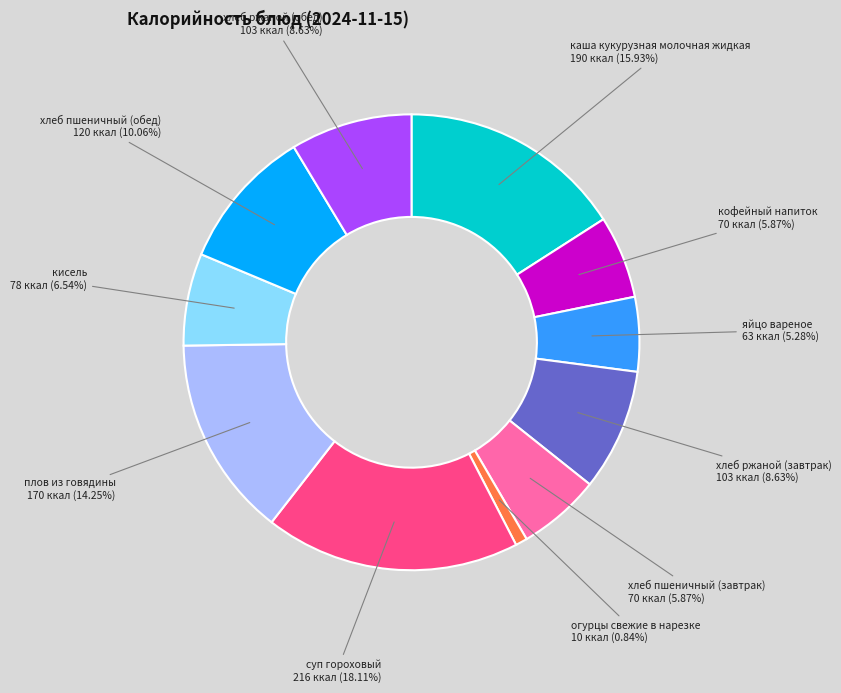

Does any single category account for the majority?

No